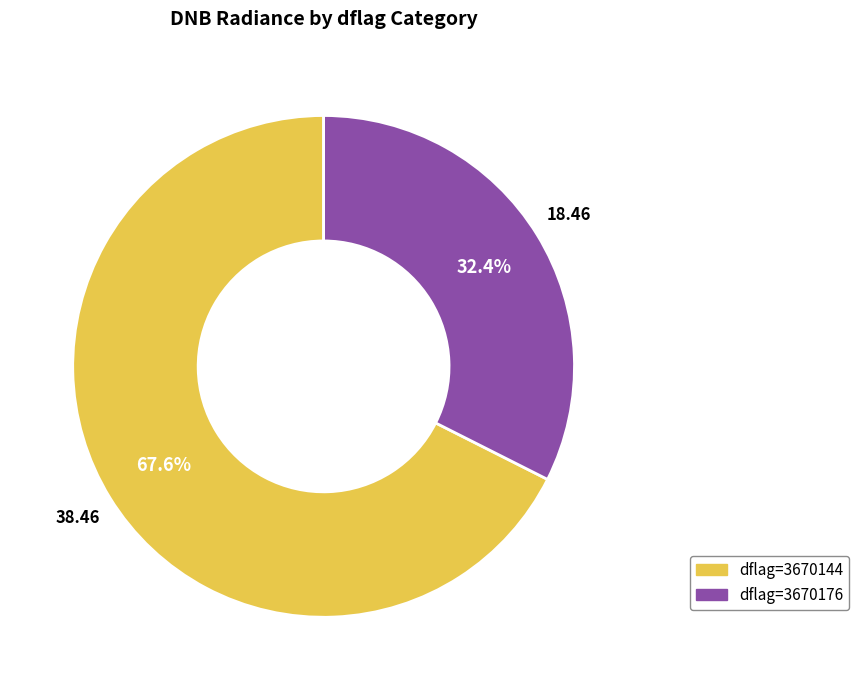

Is there any slice that represents more than half of the pie?

Yes